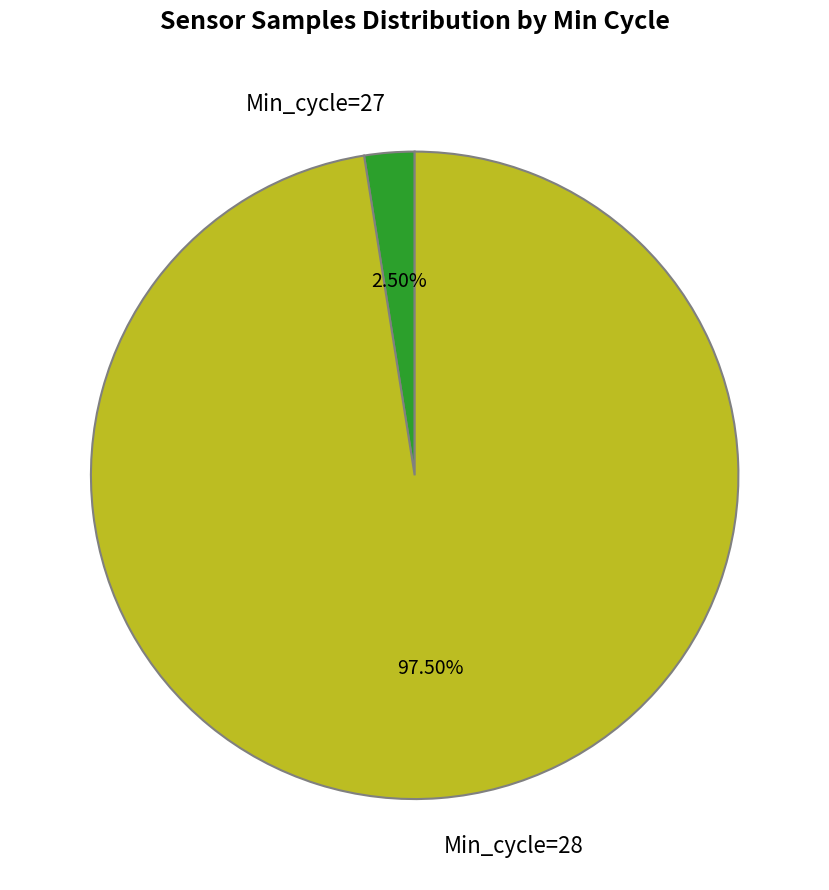

Does Min_cycle=27 represent more than half of the total?

No